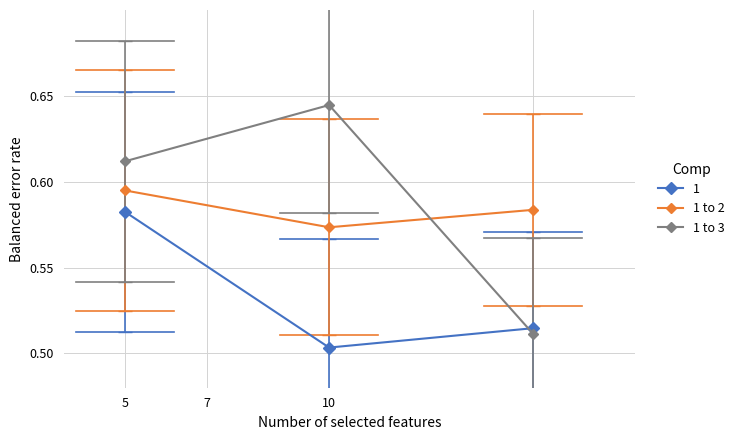

Which series has the largest total across all categories?

1 to 3